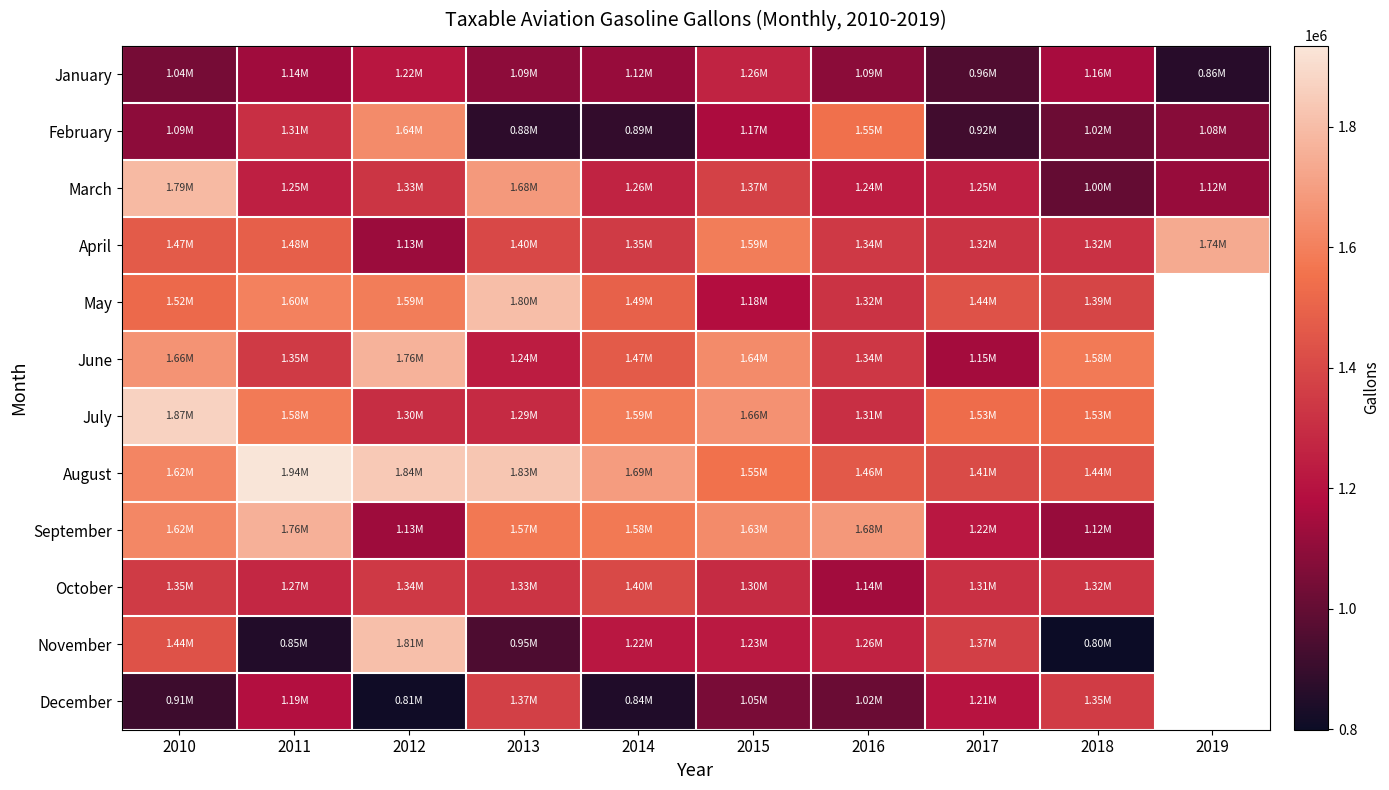

Which label corresponds to the largest value in the chart?

2011